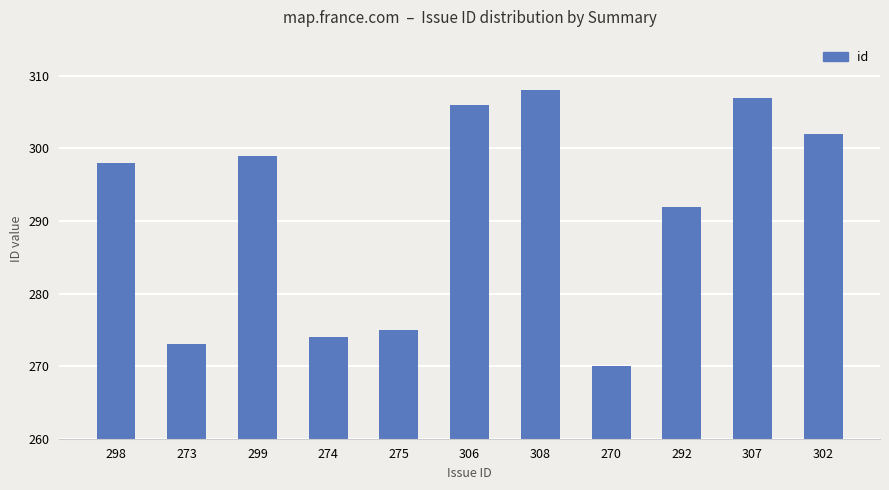

Rank the categories by value from lowest to highest.

270, 273, 274, 275, 292, 298, 299, 302, 306, 307, 308